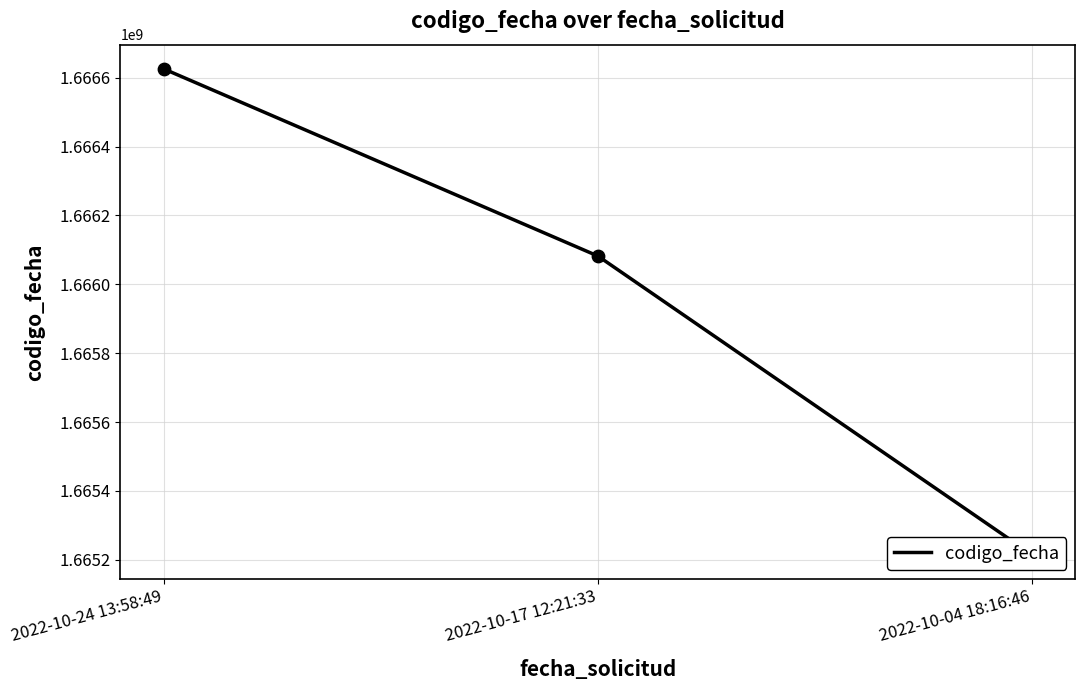

What is the change in value from 2022-10-17 12:21:33 to 2022-10-04 18:16:46?

-866728